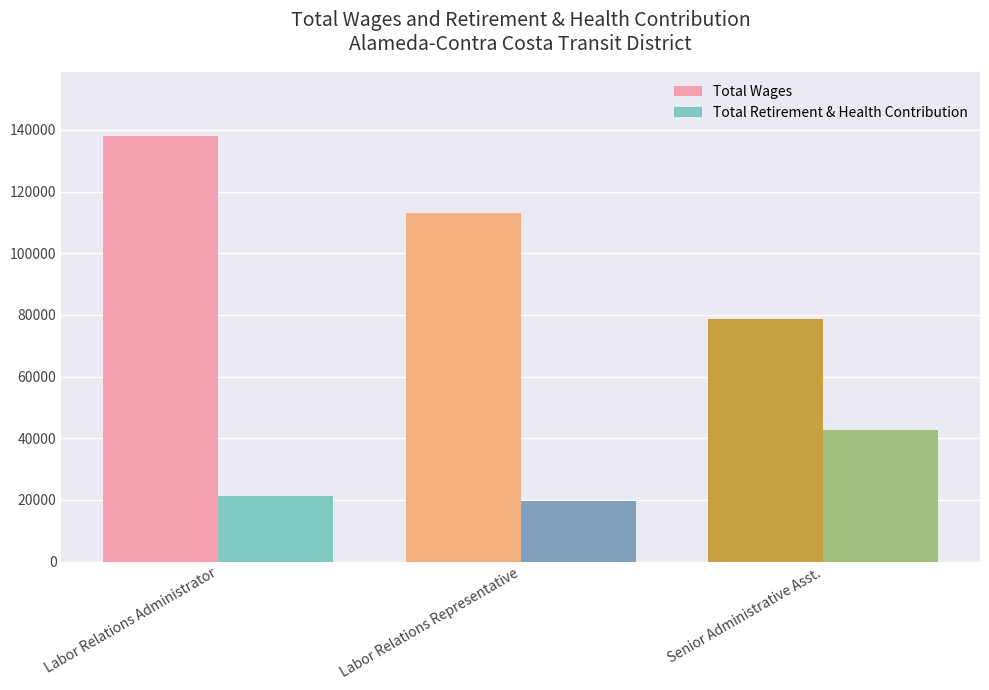

Does the chart contain any negative values?

No